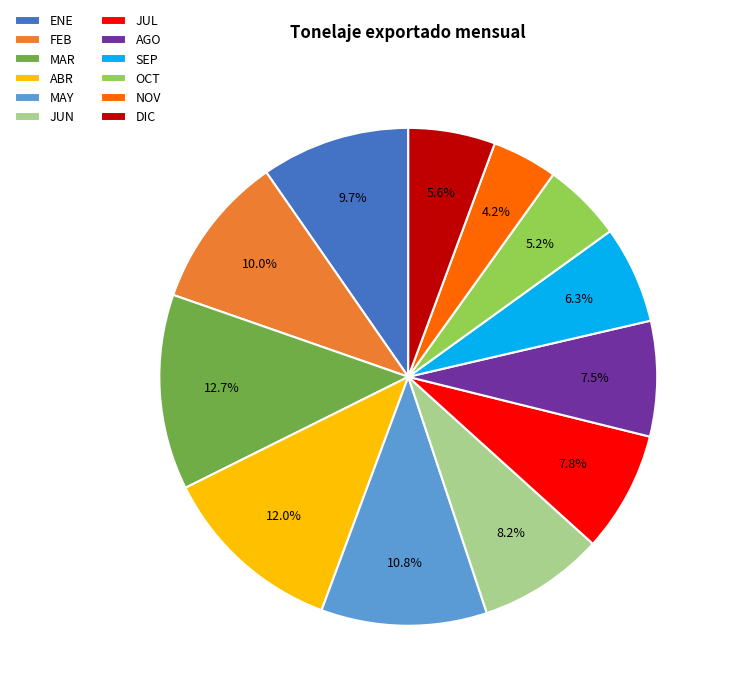

To the nearest percent, what portion does DIC represent?

6%